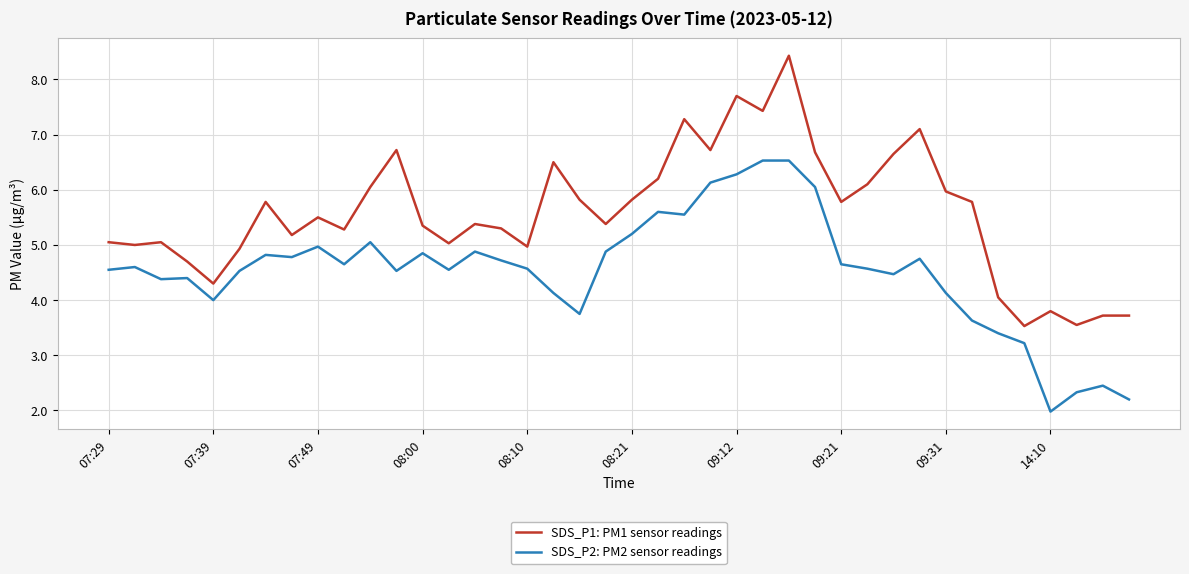

List the series in order of their peak value, highest first.

SDS_P1: PM1 sensor readings, SDS_P2: PM2 sensor readings